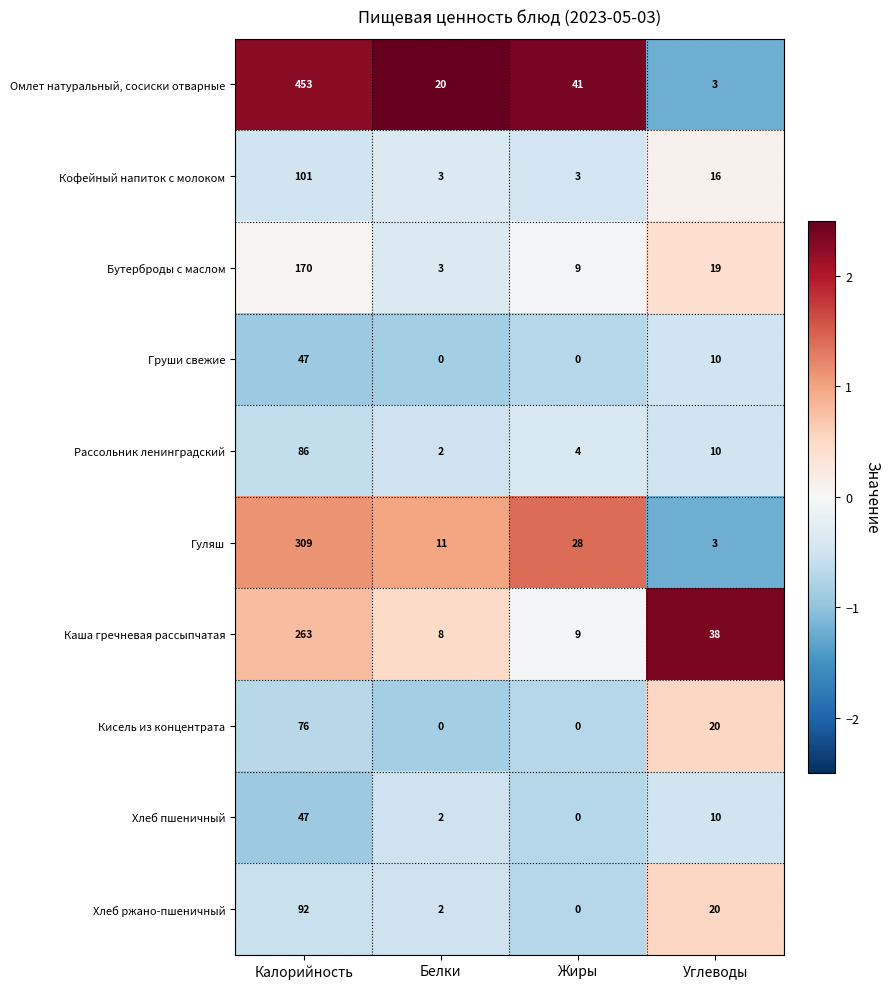

What is the average value of the Бутерброды с маслом series?

50